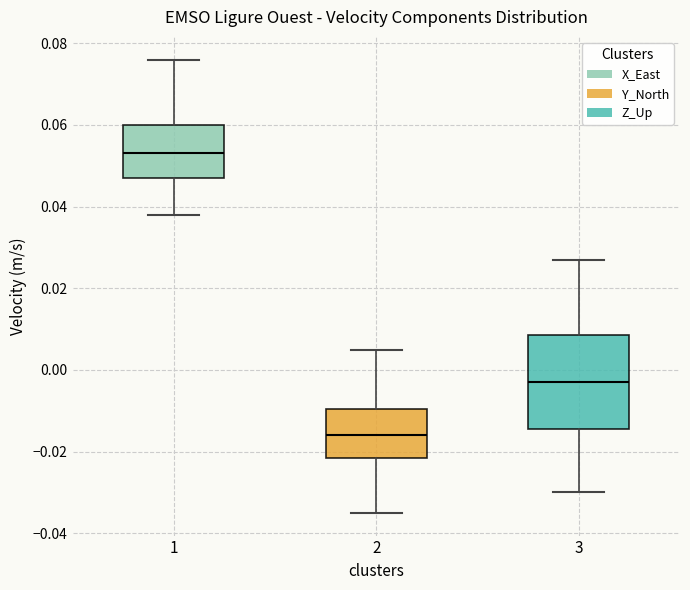

Where does the lower whisker of the box at x = 3 end on the y-axis? The values are not printed on the chart, so give them approximately, as read against the axis.

-0.030